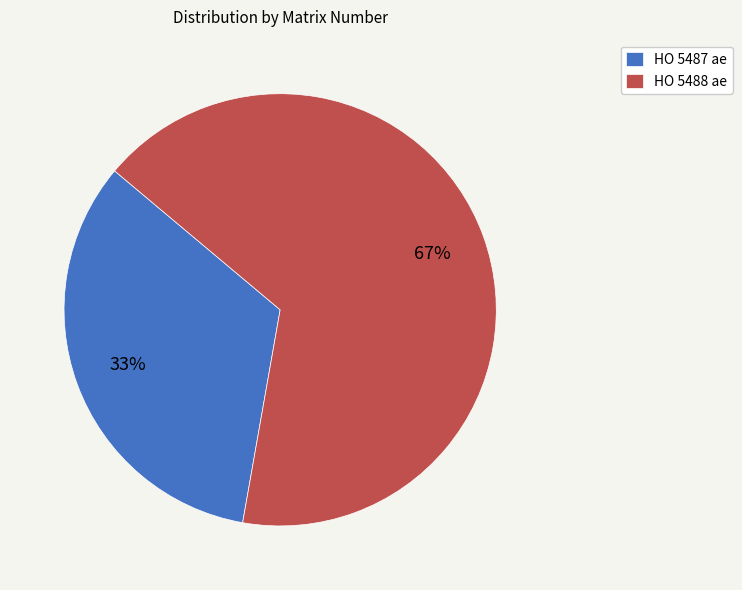

How many slices are in this pie chart?

2